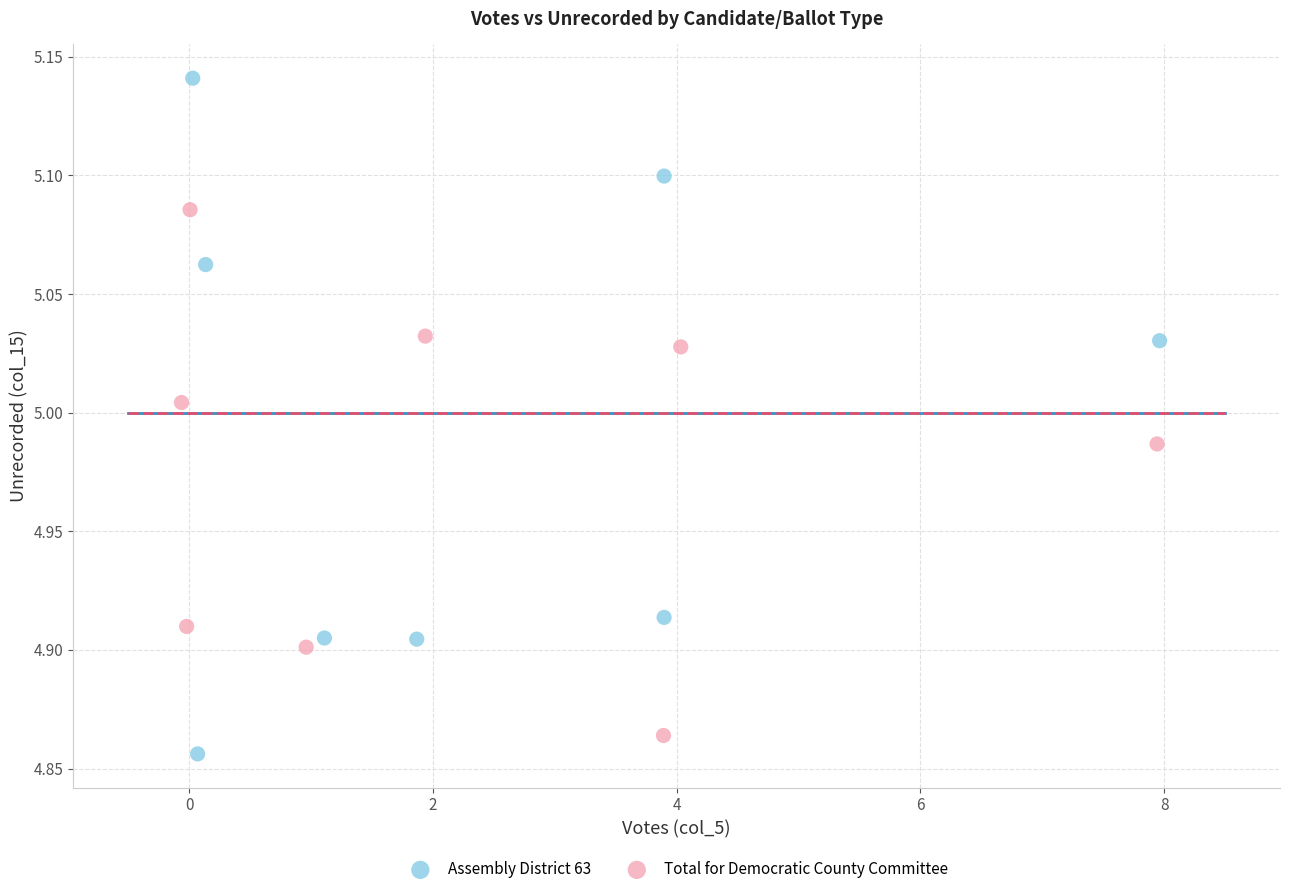

Which series contains the highest Y value?

Assembly District 63